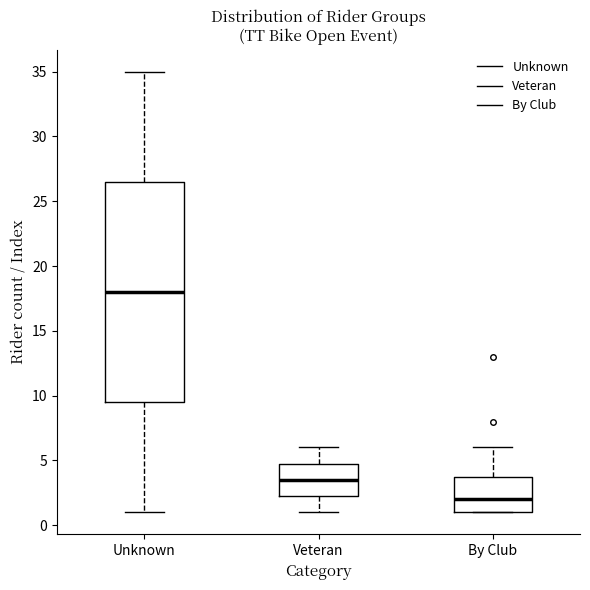

Which box's median line is the highest?

Unknown